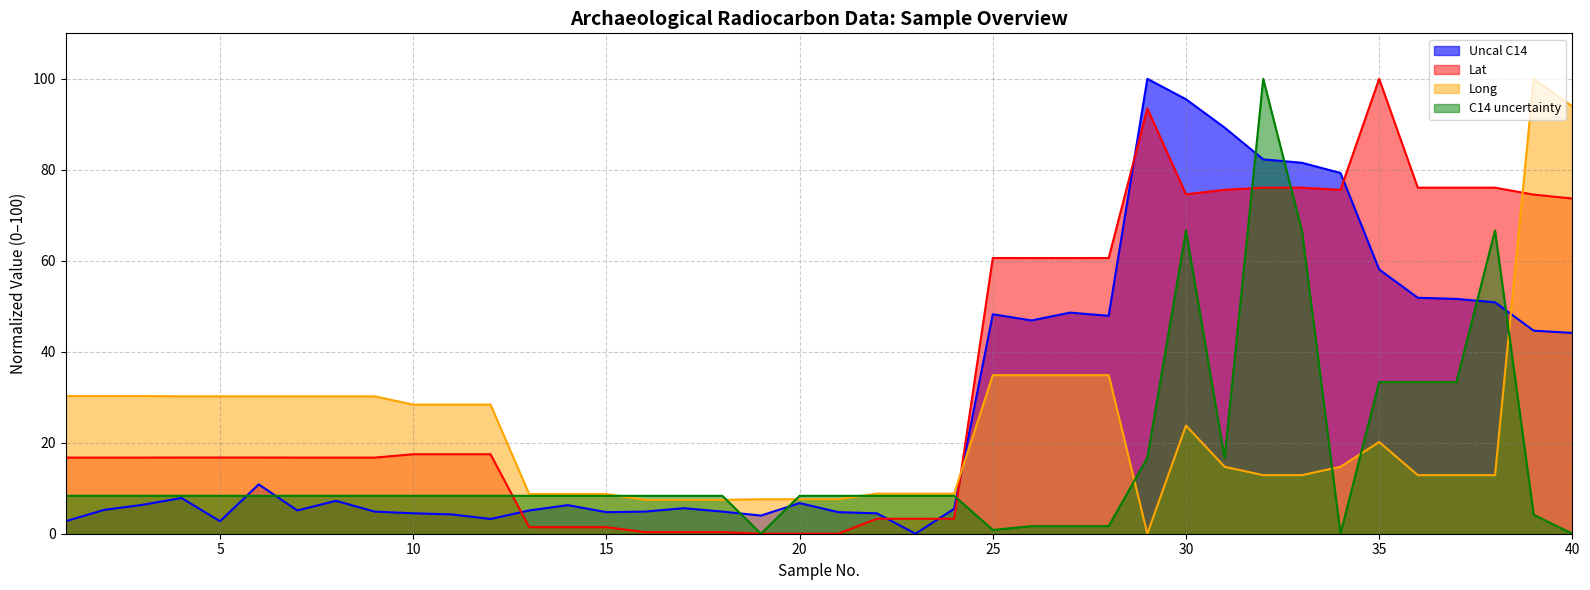

Reading left to right, list all the values displayed in this chart.

Uncal C14: 1=2.7	2=5.2	3=6.4	4=7.9	5=2.7	6=10.8	7=5.1	8=7.2	9=4.9	10=4.5	11=4.2	12=3.2	13=5.1	14=6.3	15=4.7	16=4.9	17=5.6	18=4.9	19=4.0	20=6.7	21=4.7	22=4.5	23=0.0	24=5.5	25=48.3	26=46.9	27=48.6	28=47.9	29=100.0	30=95.5	31=89.3	32=82.3	33=81.5	34=79.3	35=58.1	36=51.9	37=51.6	38=50.9	39=44.6	40=44.1
C14 uncertainty: 1=8.3	2=8.3	3=8.3	4=8.3	5=8.3	6=8.3	7=8.3	8=8.3	9=8.3	10=8.3	11=8.3	12=8.3	13=8.3	14=8.3	15=8.3	16=8.3	17=8.3	18=8.3	19=0.0	20=8.3	21=8.3	22=8.3	23=8.3	24=8.3	25=0.8	26=1.7	27=1.7	28=1.7	29=16.7	30=66.7	31=16.7	32=100.0	33=66.7	34=0.0	35=33.3	36=33.3	37=33.3	38=66.7	39=4.2	40=0.0
Lat: 1=16.7	2=16.7	3=16.7	4=16.8	5=16.8	6=16.8	7=16.7	8=16.7	9=16.7	10=17.5	11=17.5	12=17.5	13=1.4	14=1.4	15=1.4	16=0.3	17=0.3	18=0.3	19=0.0	20=0.0	21=0.0	22=3.3	23=3.3	24=3.3	25=60.6	26=60.6	27=60.6	28=60.6	29=93.5	30=74.6	31=75.6	32=76.1	33=76.1	34=75.6	35=100.0	36=76.1	37=76.1	38=76.1	39=74.5	40=73.7
Long: 1=30.3	2=30.3	3=30.3	4=30.2	5=30.2	6=30.2	7=30.2	8=30.2	9=30.2	10=28.4	11=28.4	12=28.4	13=8.7	14=8.7	15=8.7	16=7.5	17=7.5	18=7.5	19=7.6	20=7.6	21=7.6	22=8.8	23=8.8	24=8.8	25=34.9	26=34.9	27=34.9	28=34.9	29=0.0	30=23.8	31=14.7	32=12.9	33=12.9	34=14.7	35=20.2	36=12.9	37=12.9	38=12.9	39=100.0	40=94.0